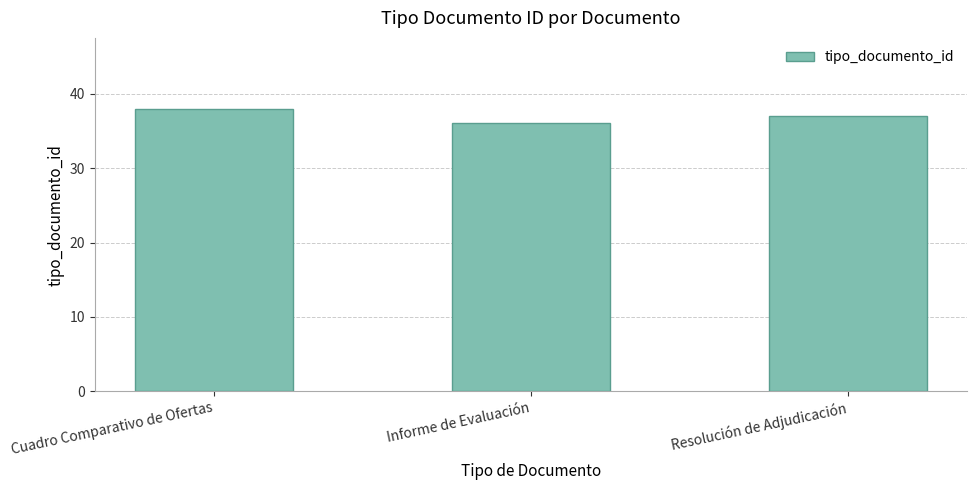

Reading left to right, transcribe all the data shown in this chart.

Cuadro Comparativo de Ofertas=38	Informe de Evaluación=36	Resolución de Adjudicación=37